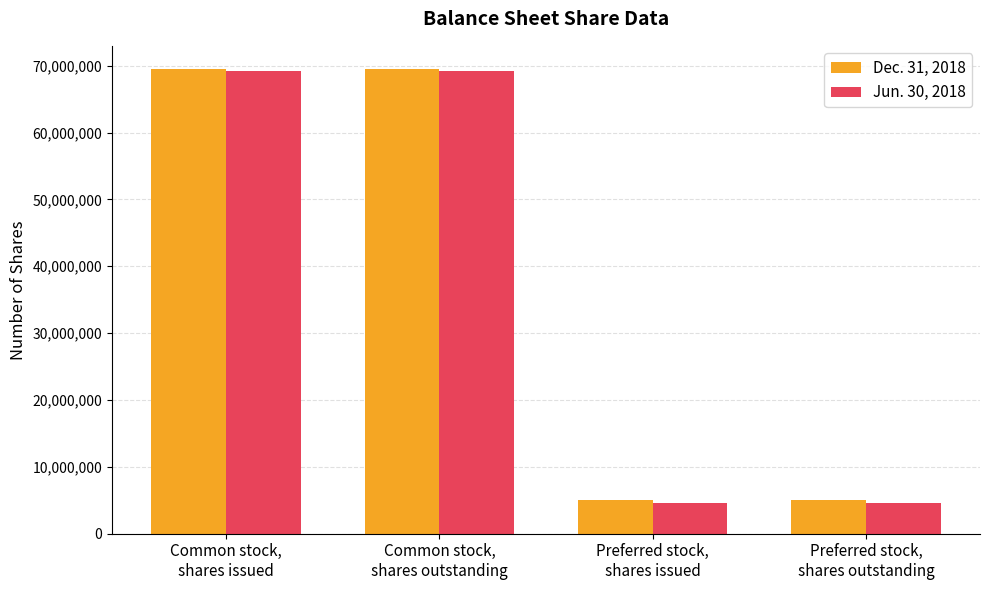

What is the total value across all series at Preferred stock,
shares issued?

9603220